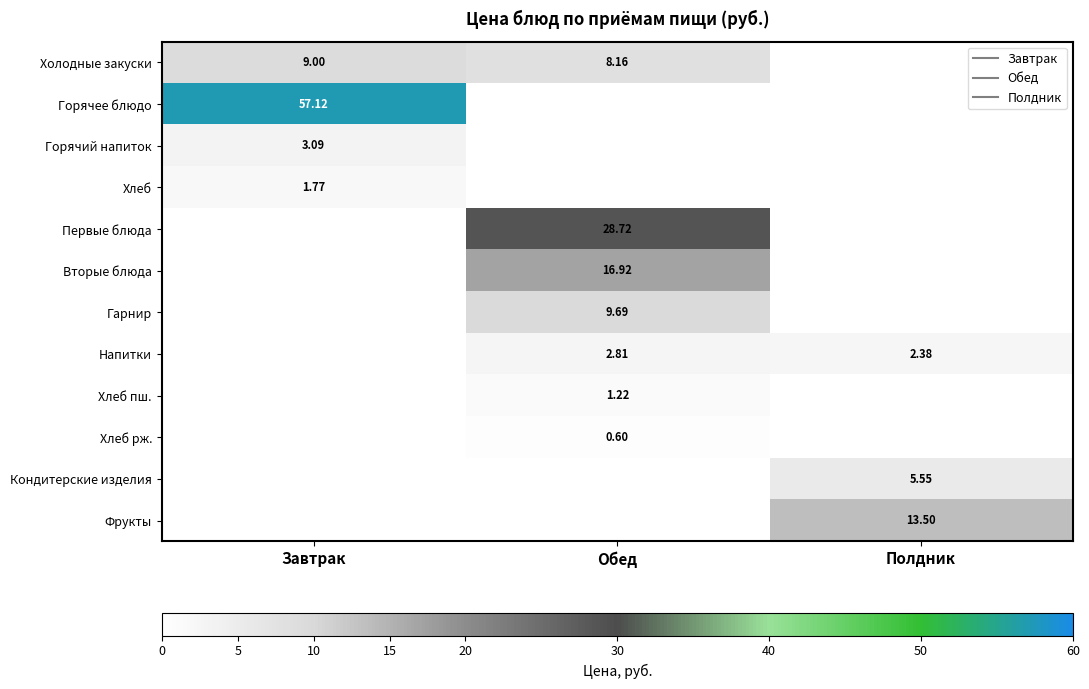

Read the Напитки value at Полдник.

2.4